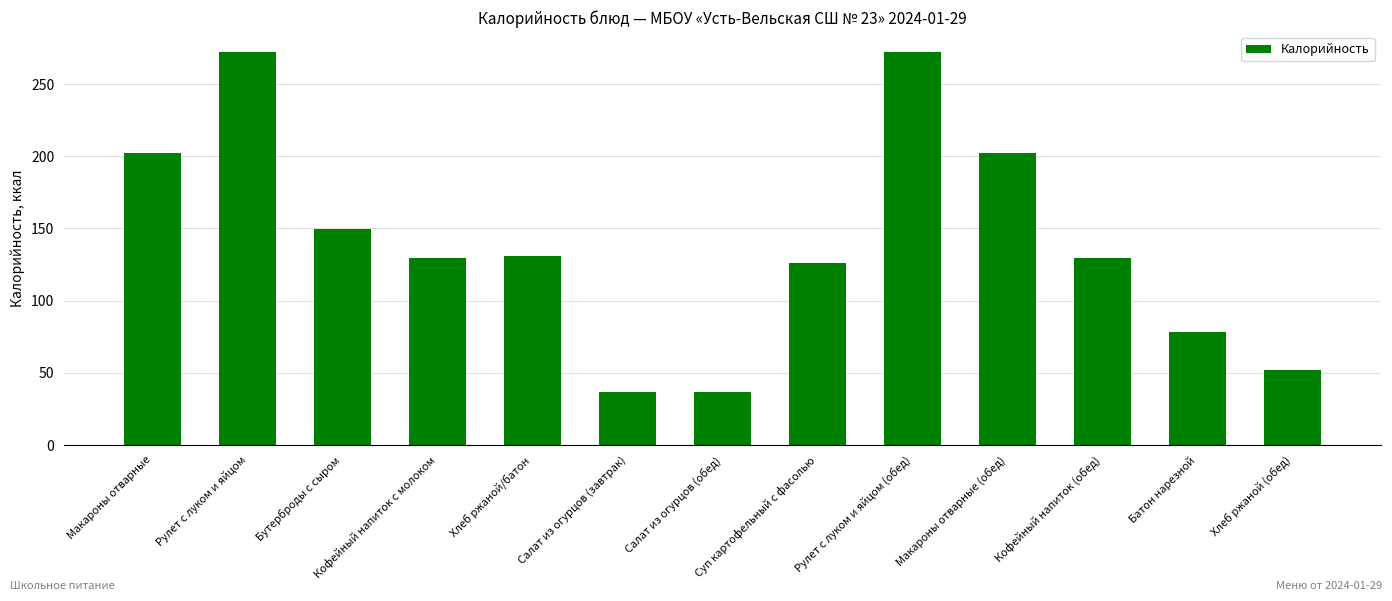

What is the greatest value displayed?

272.4